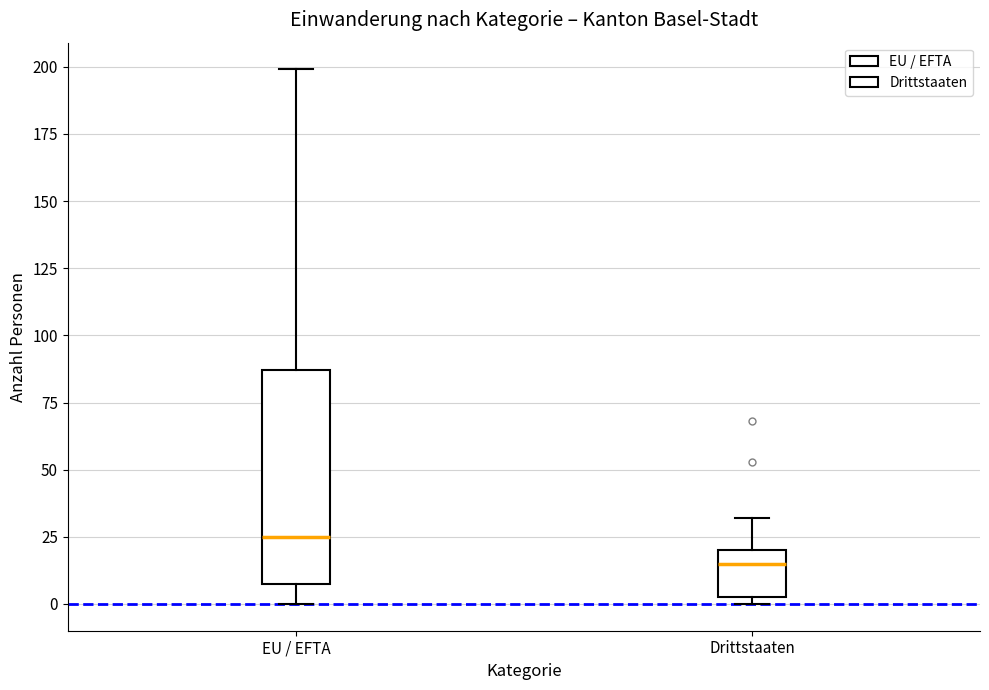

Where is the upper edge of the box for Drittstaaten on the y-axis? The values are not printed on the chart, so give them approximately, as read against the axis.

20